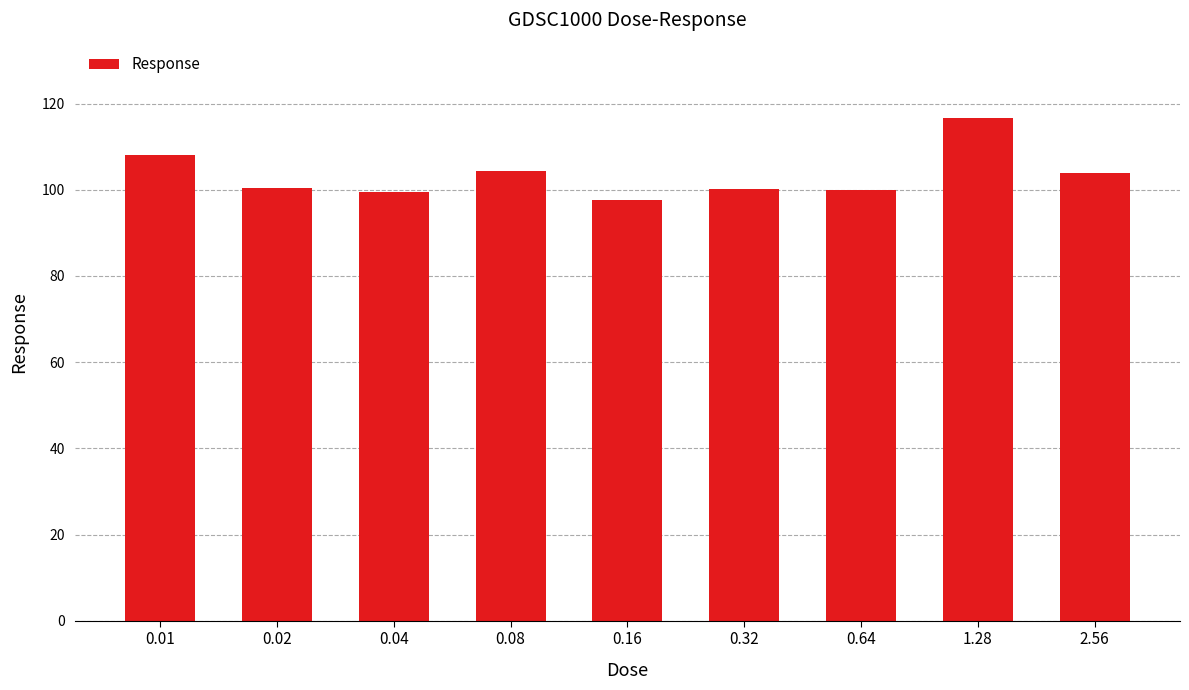

Where does the data first go above 100?

0.01